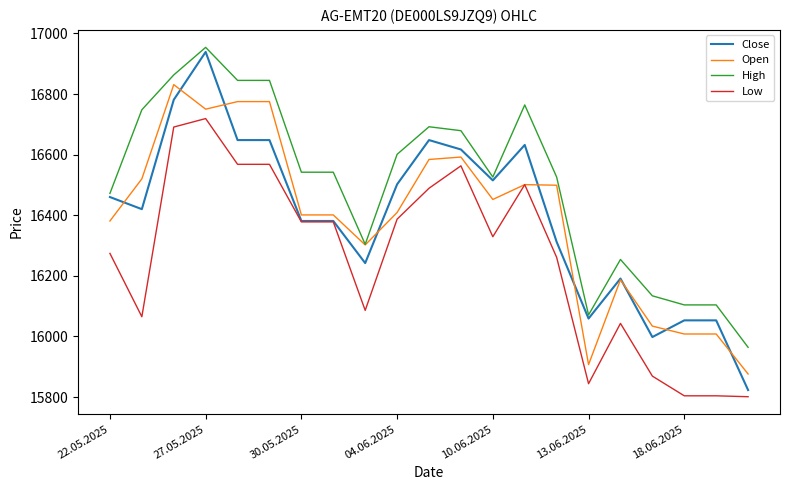

Which series has the largest range (max minus min)?

Close